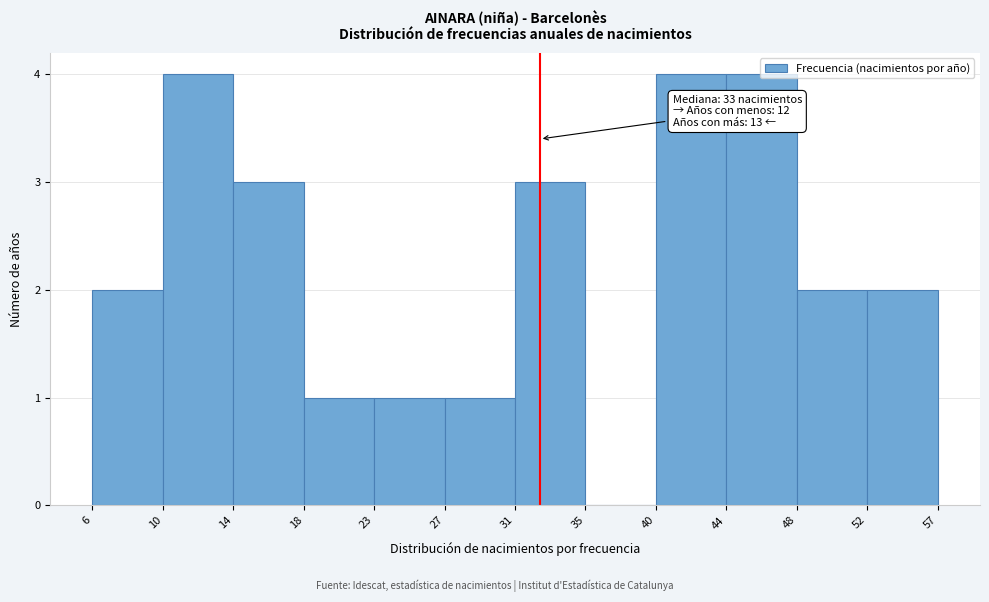

The chart shows a value of 4 at 44. True or false?

True